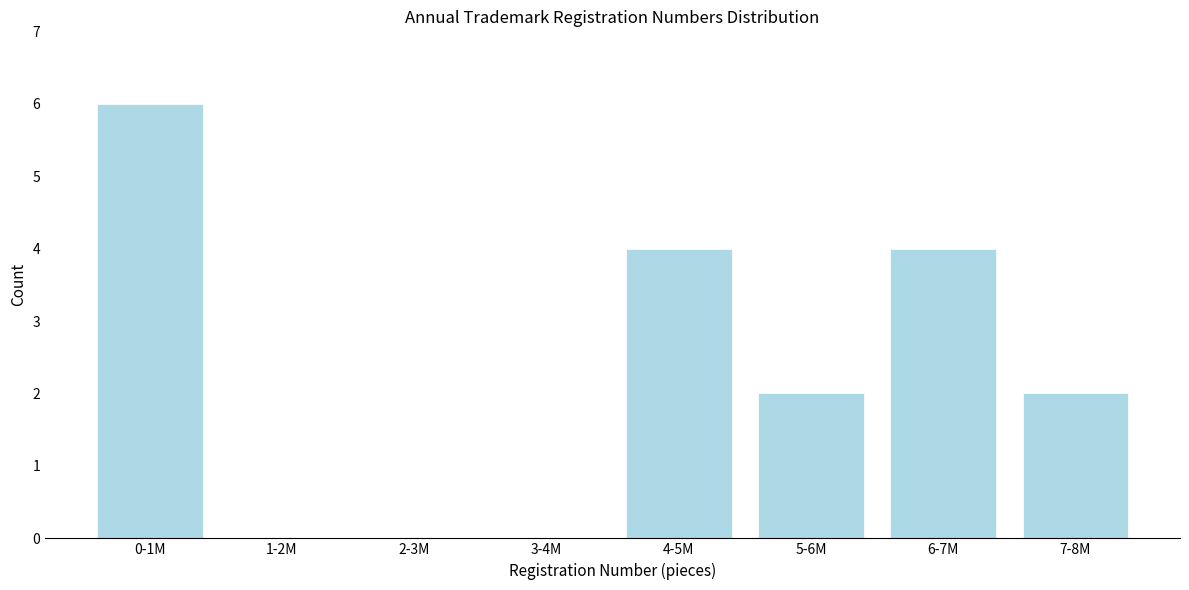

Reading right to left, extract all data points from this chart.

7-8M=2	6-7M=4	5-6M=2	4-5M=4	3-4M=0	2-3M=0	1-2M=0	0-1M=6